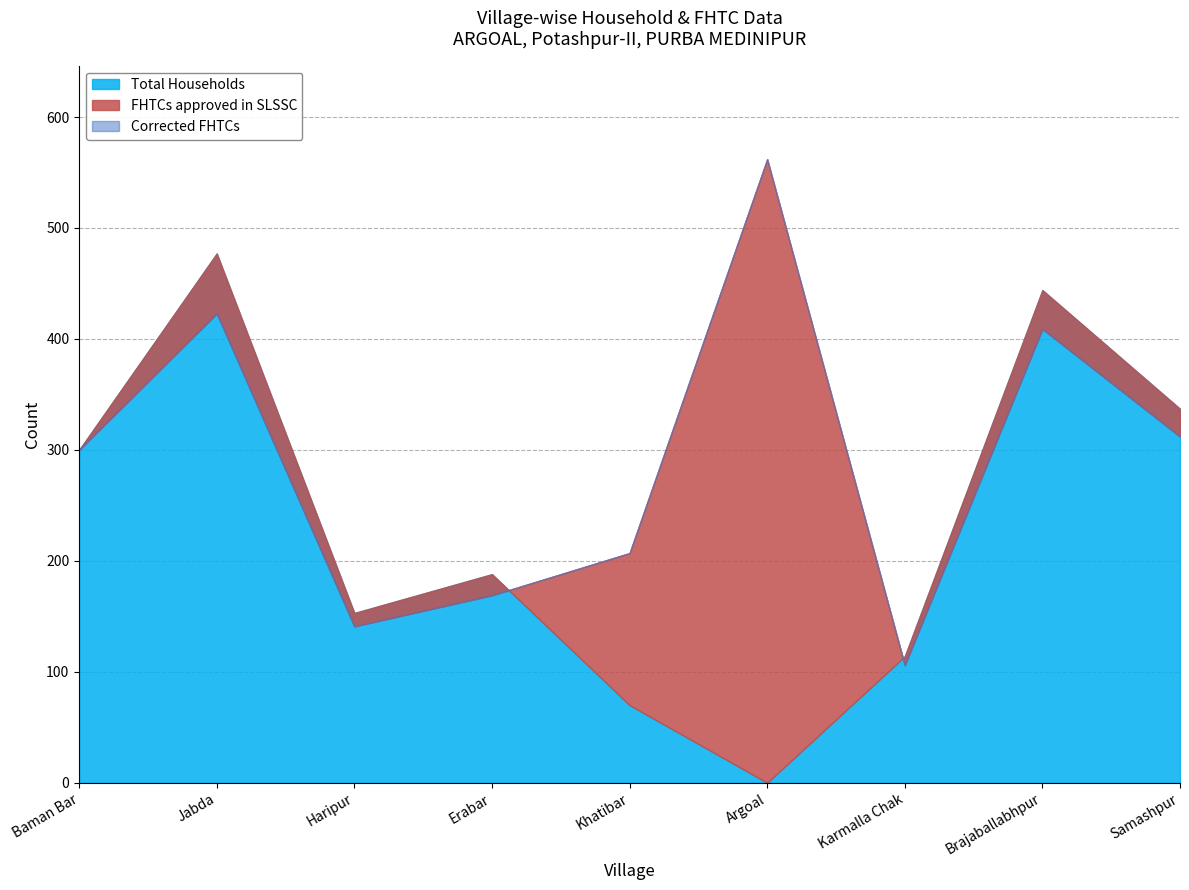

Read the Corrected FHTCs value at Haripur.

141